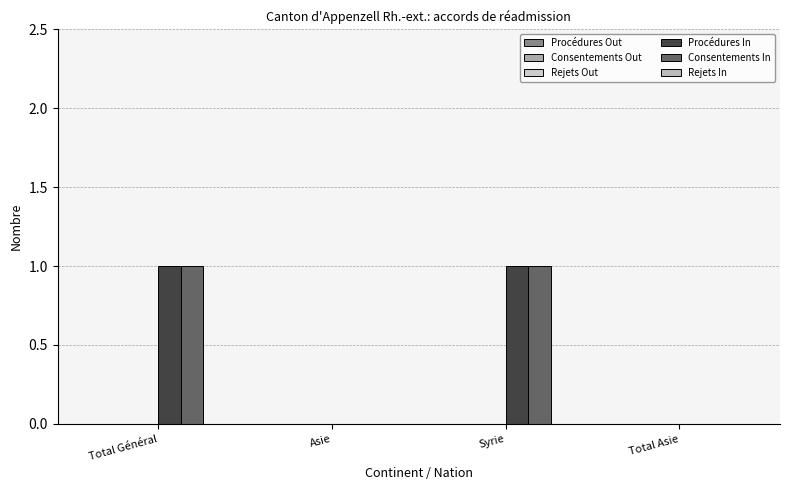

Read the Procédures In value at Total Général.

1